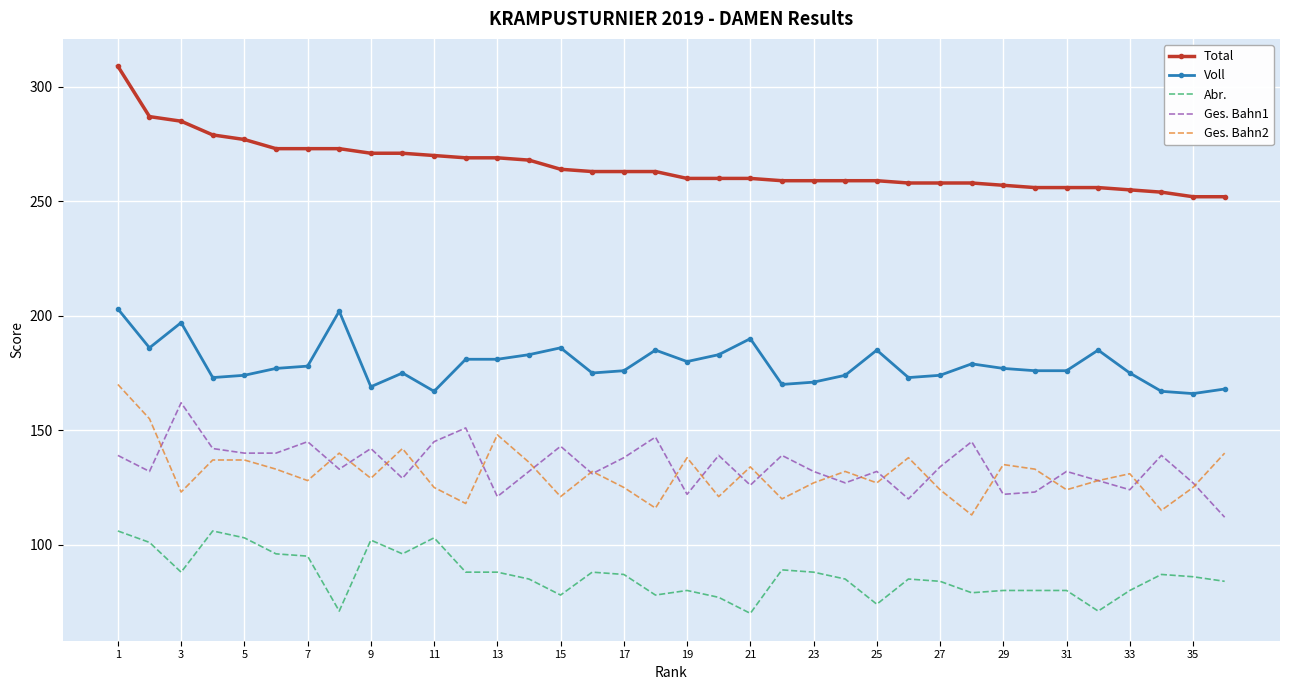

True or false: Voll and Ges. Bahn1 cross at least once.

False